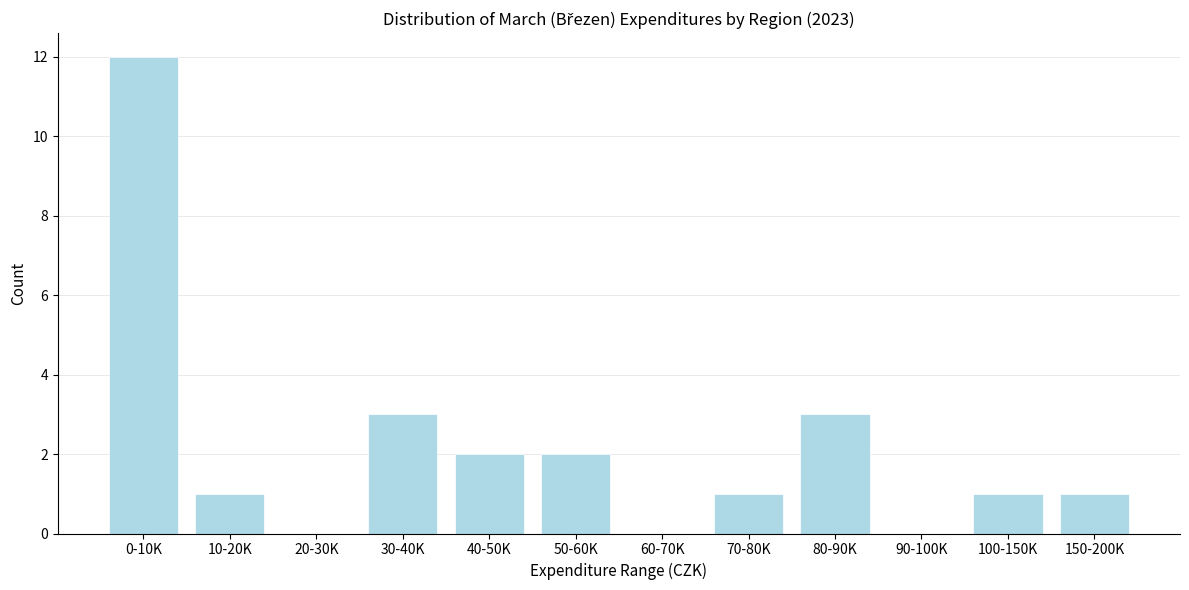

Reading right to left, extract all data points from this chart.

150-200K=1	100-150K=1	90-100K=0	80-90K=3	70-80K=1	60-70K=0	50-60K=2	40-50K=2	30-40K=3	20-30K=0	10-20K=1	0-10K=12